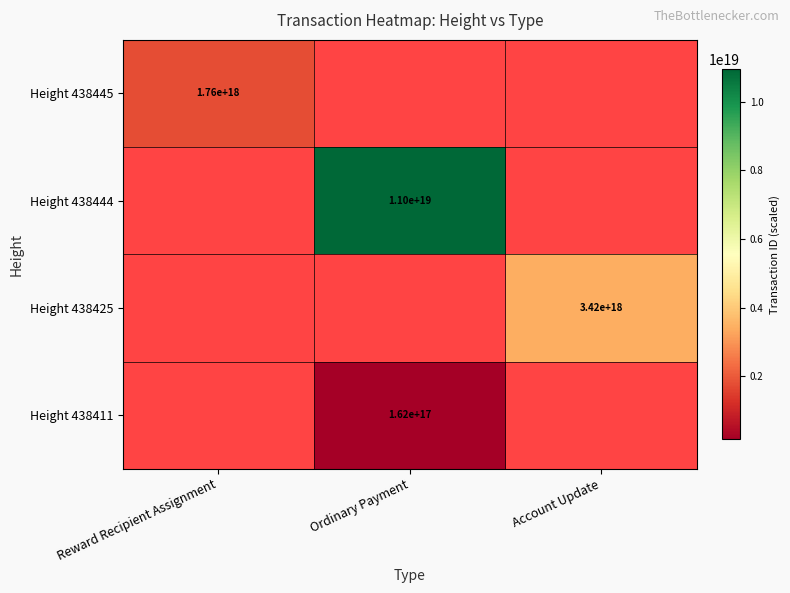

The Height 438411 series shows 283498991307176320 at Ordinary Payment. True or false?

False